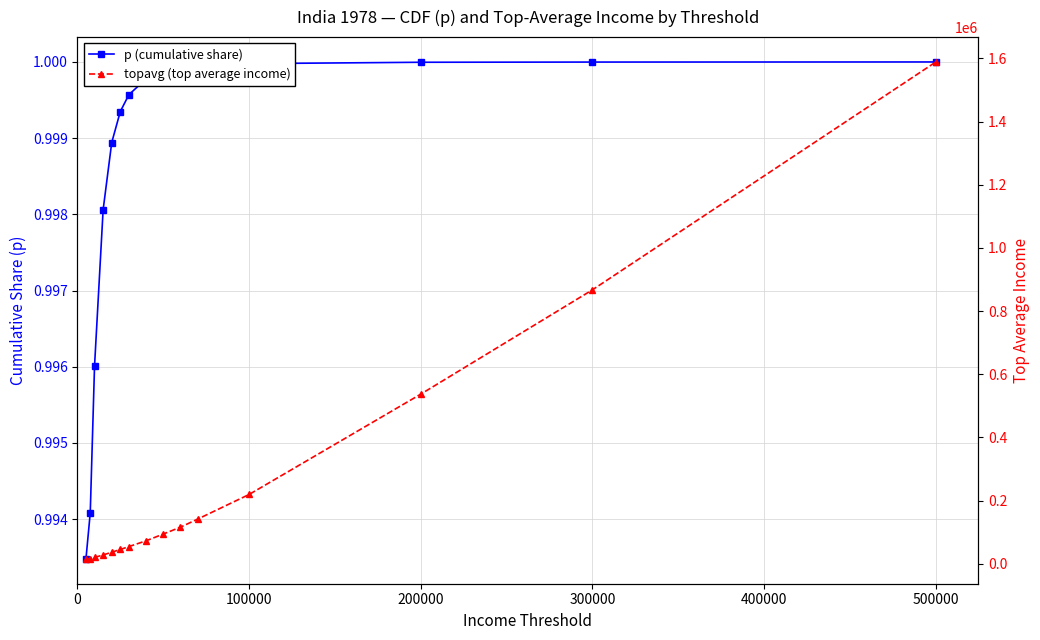

True or false: topavg (top average income) and p (cumulative share) intersect in this chart.

False